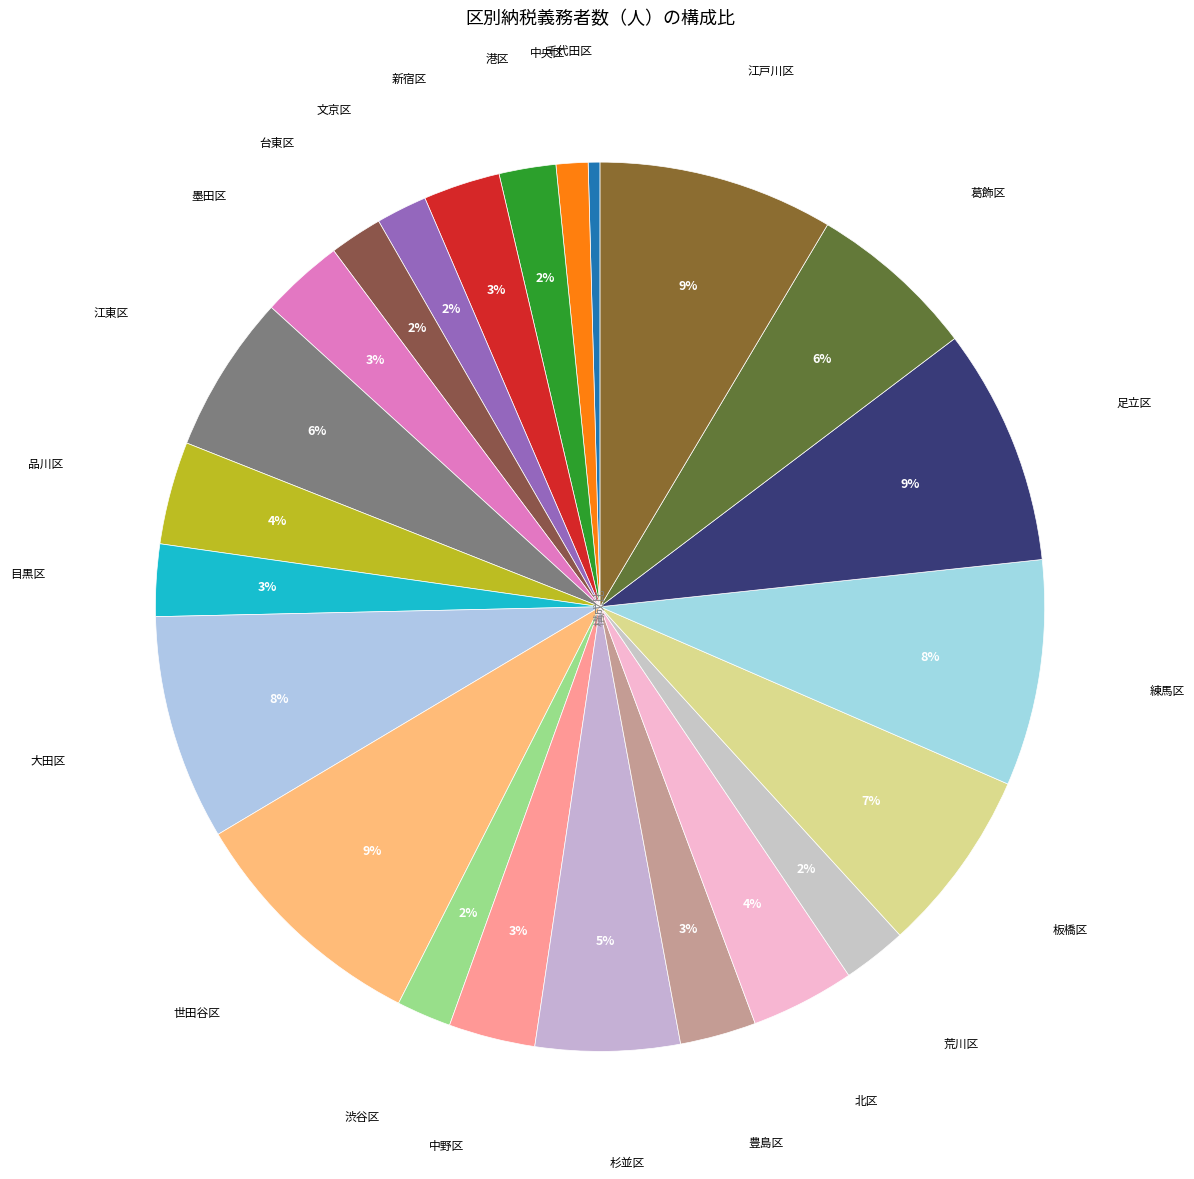

How many slices are in this pie chart?

23